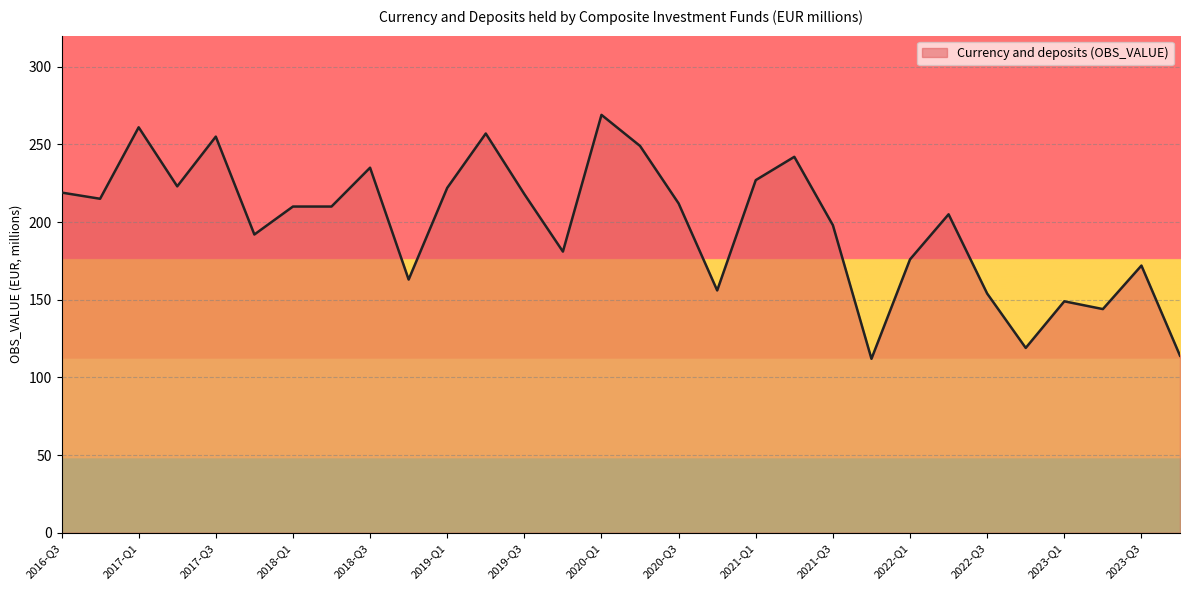

What is the average value?

199